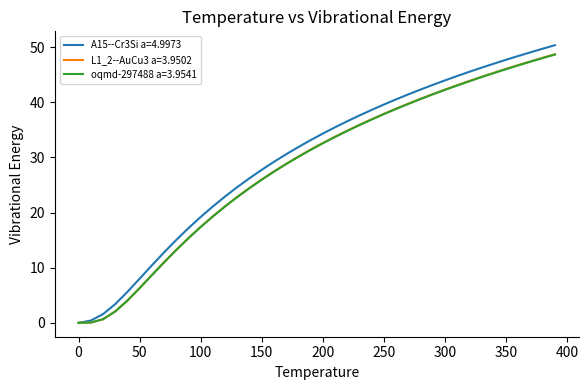

Which series has the widest spread of values?

A15--Cr3Si a=4.9973